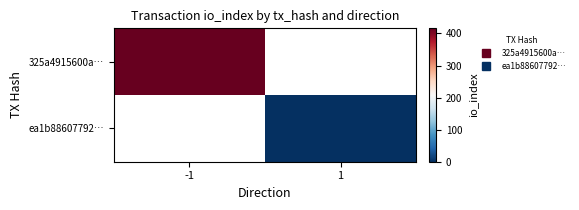

Which has a higher value, -1 or 1?

-1